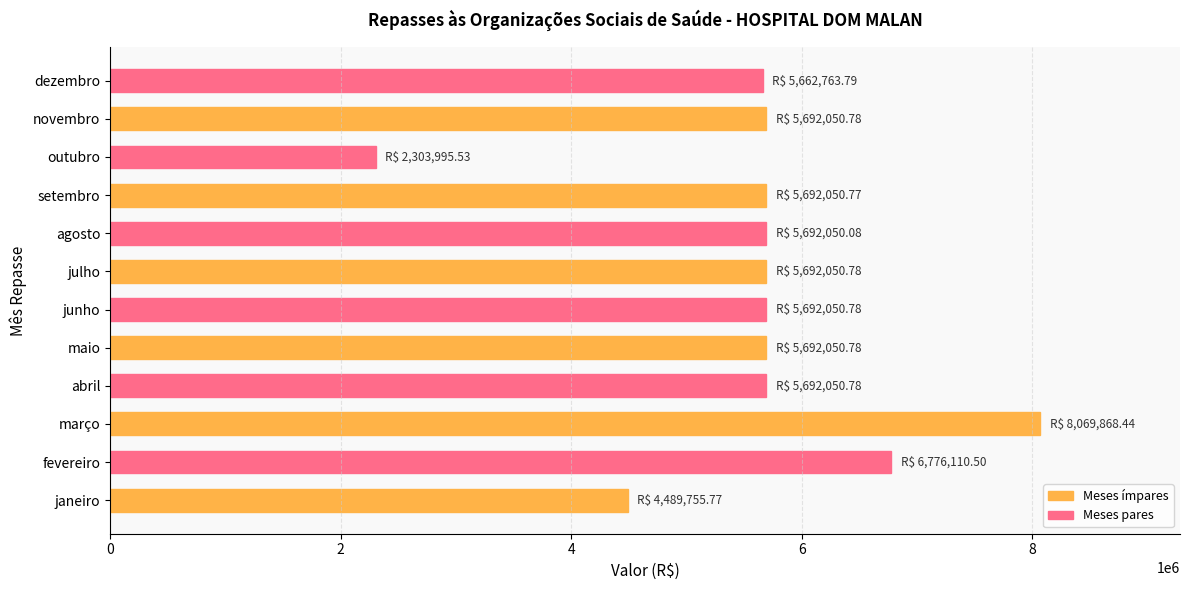

What value does the data have at fevereiro?

6776110.5